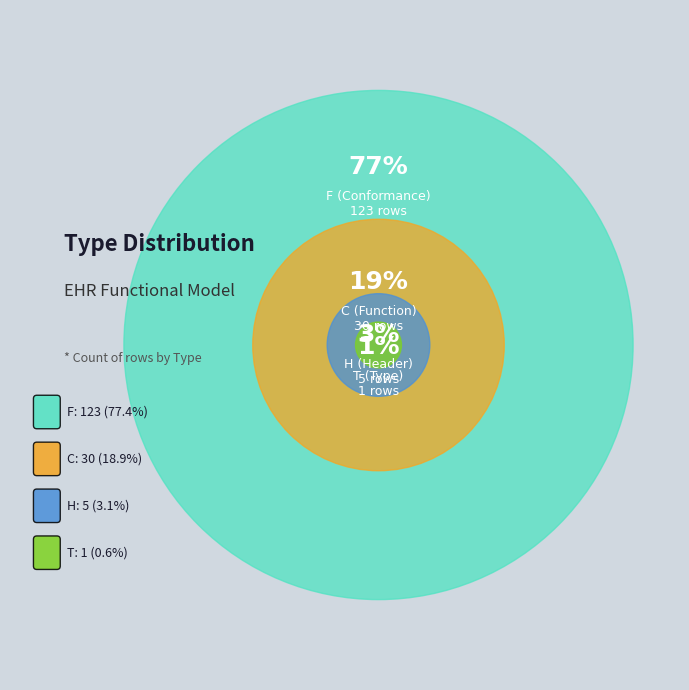

To the nearest percent, what portion does T represent?

1%